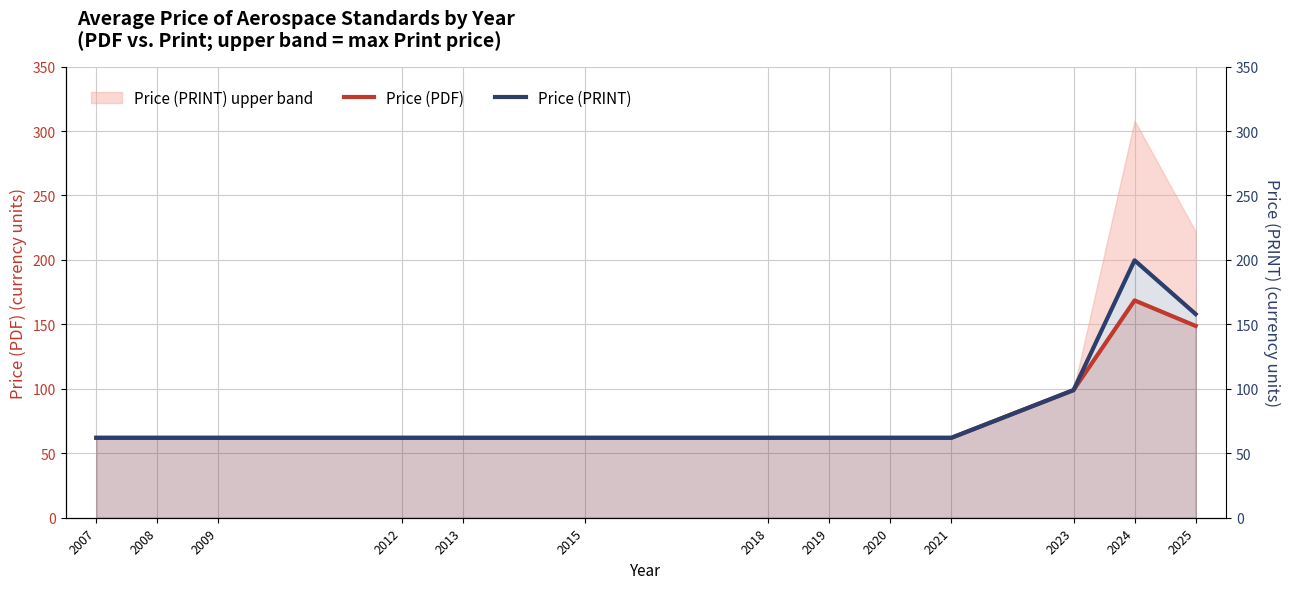

List the labels in order of Price (PDF) value, largest first.

2024, 2025, 2023, 2007, 2008, 2009, 2012, 2013, 2015, 2018, 2019, 2020, 2021